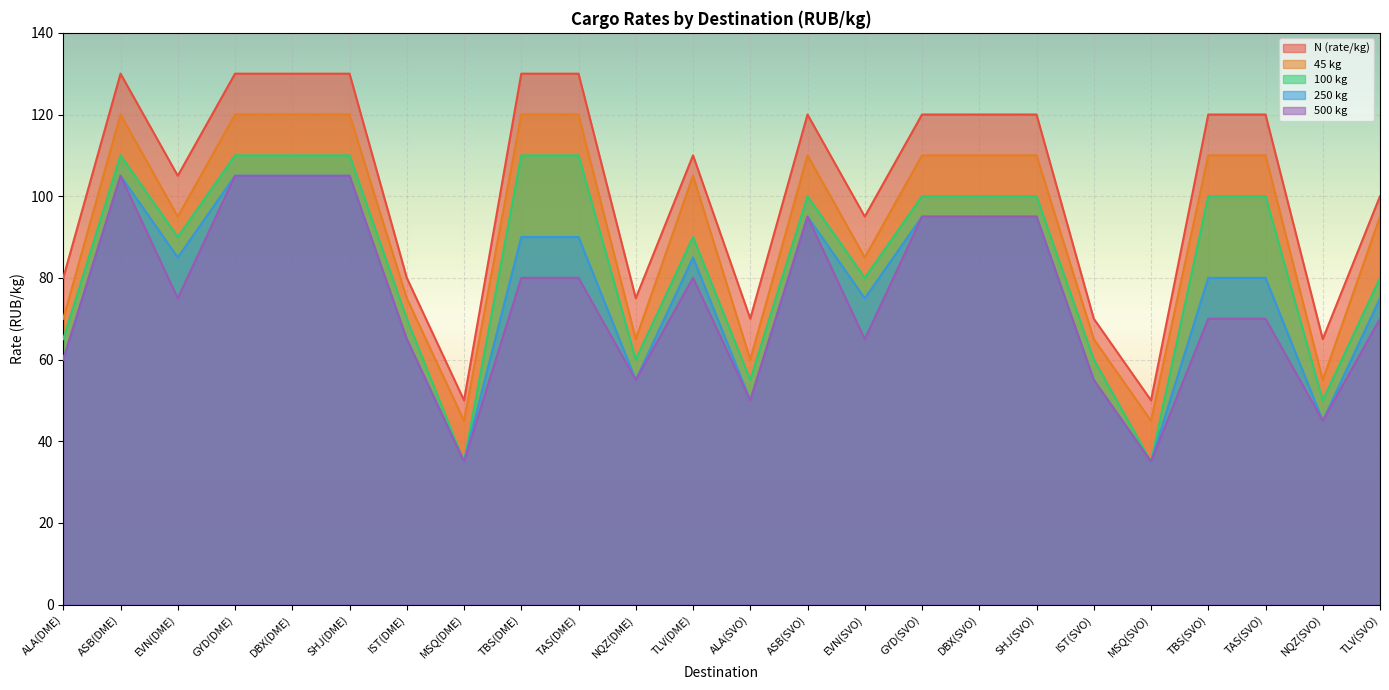

What is the minimum value shown in the chart?

35